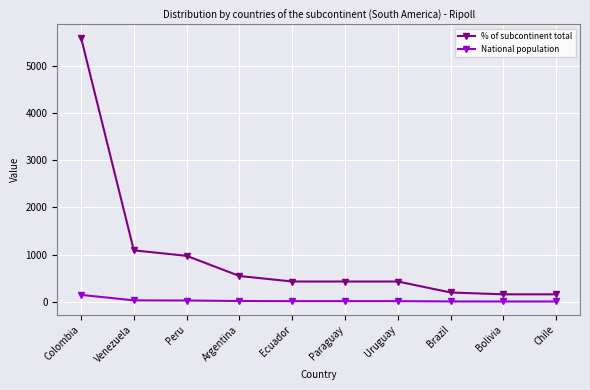

Is it true that % of subcontinent total equals 726 at Ecuador?

False